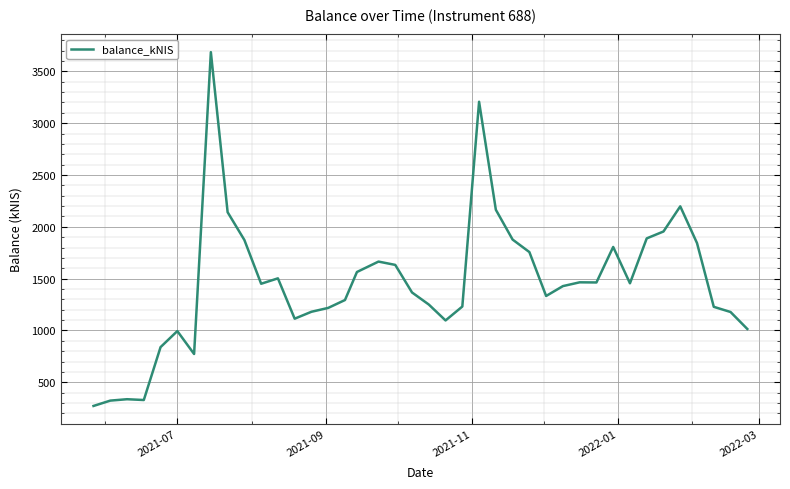

What is the greatest value displayed?

3685.8